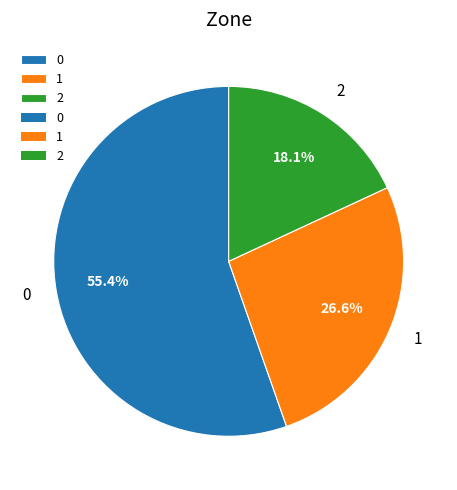

The 2 slice represents 26% of the pie. True or false?

False